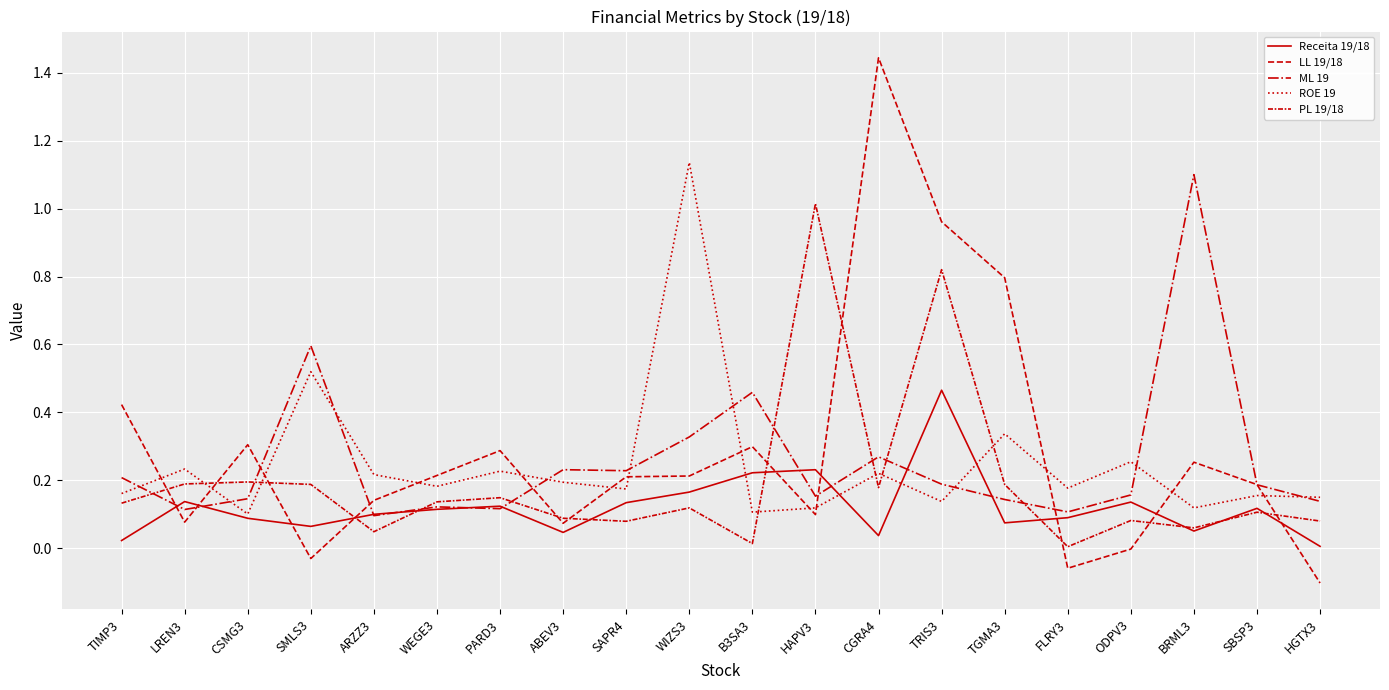

Is this an area chart (filled region under the line)?

No